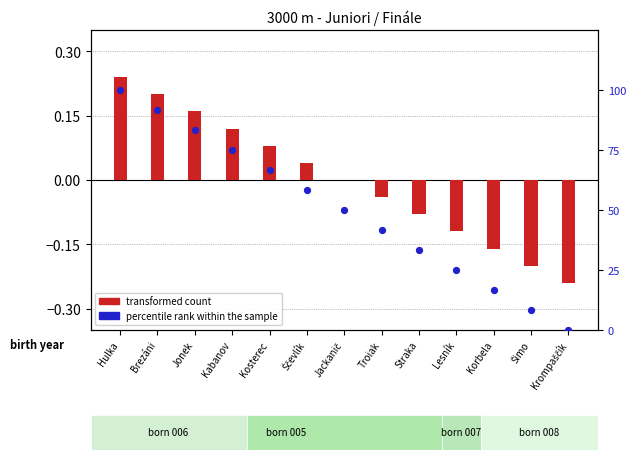

What is the total value across all series at Kabanov?

75.1